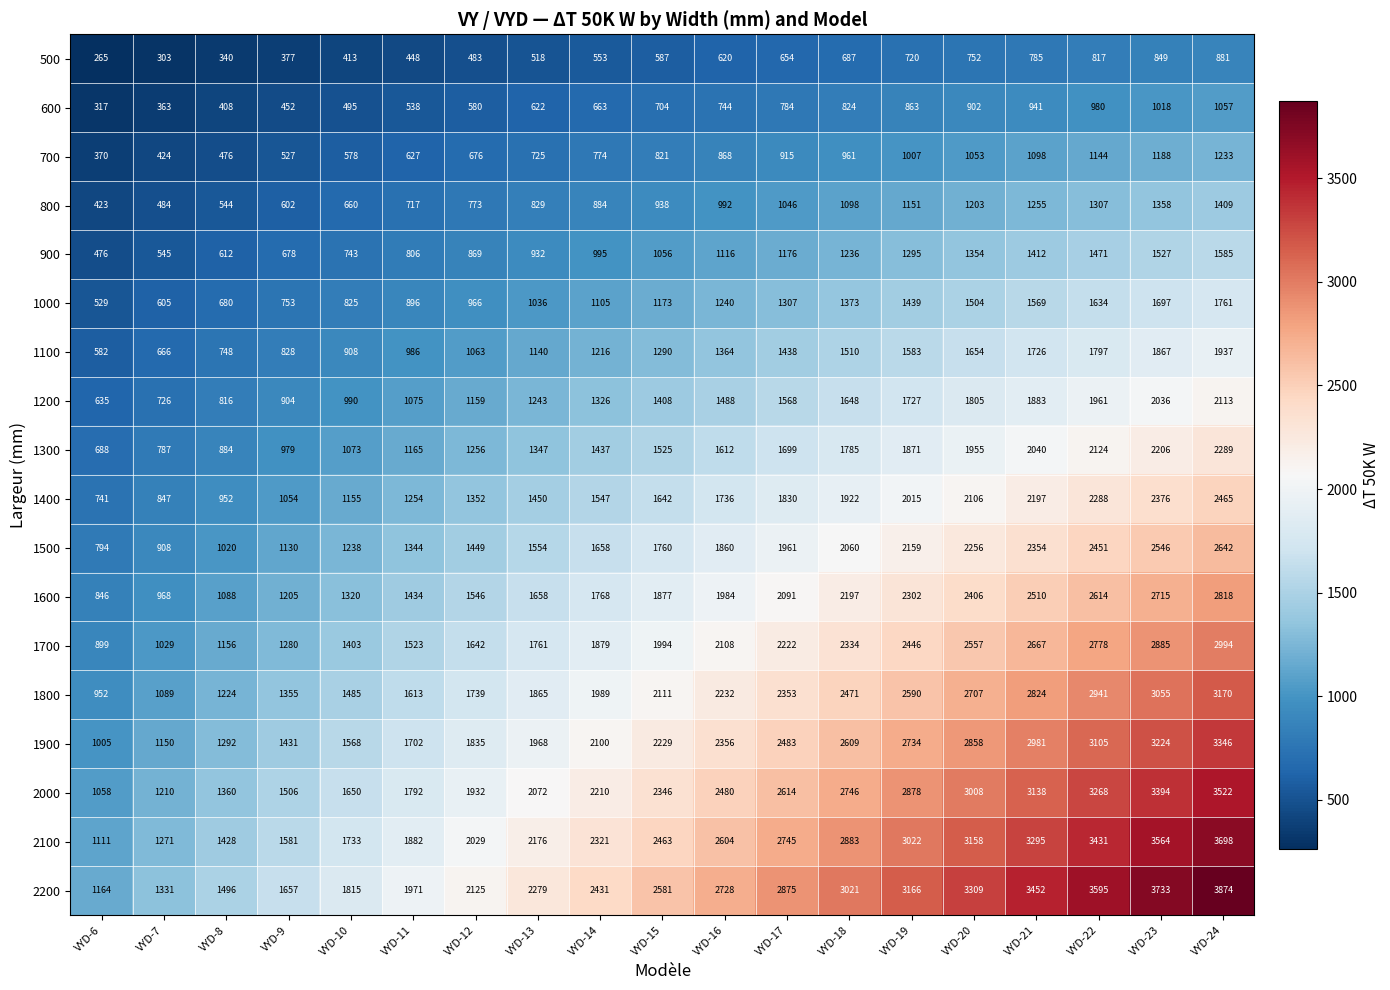

Which series has the largest total across all categories?

2200